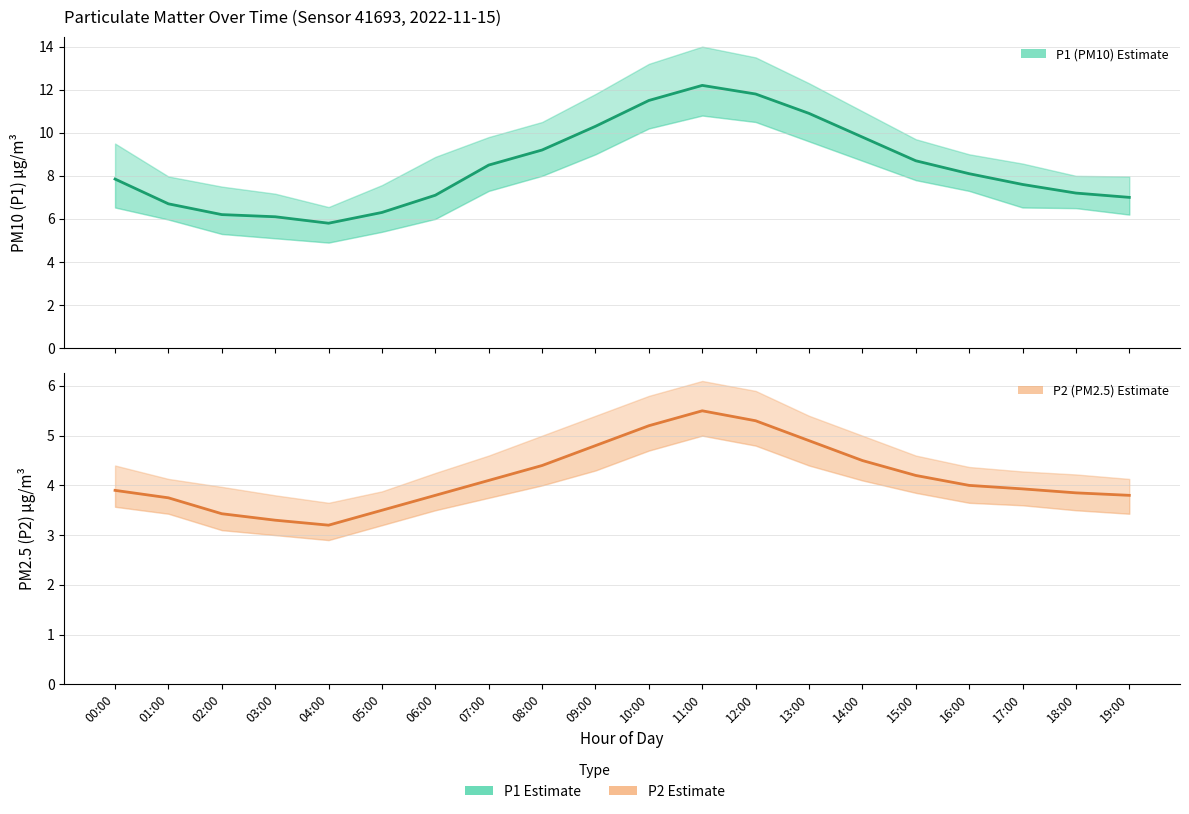

What is the difference between the highest and lowest values at 12:00?

6.5